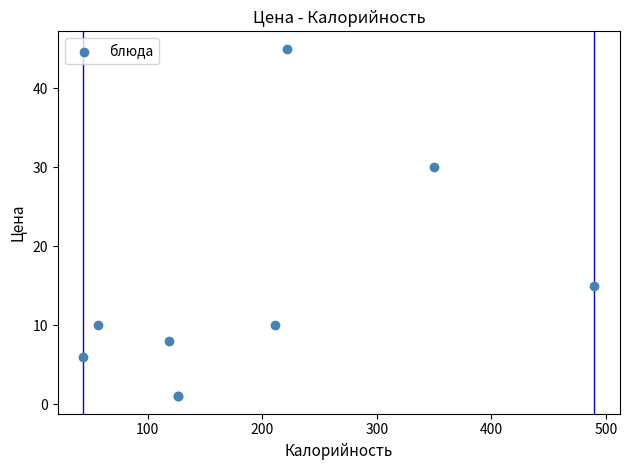

What Y value in the scatter plot is closest to 23?

30